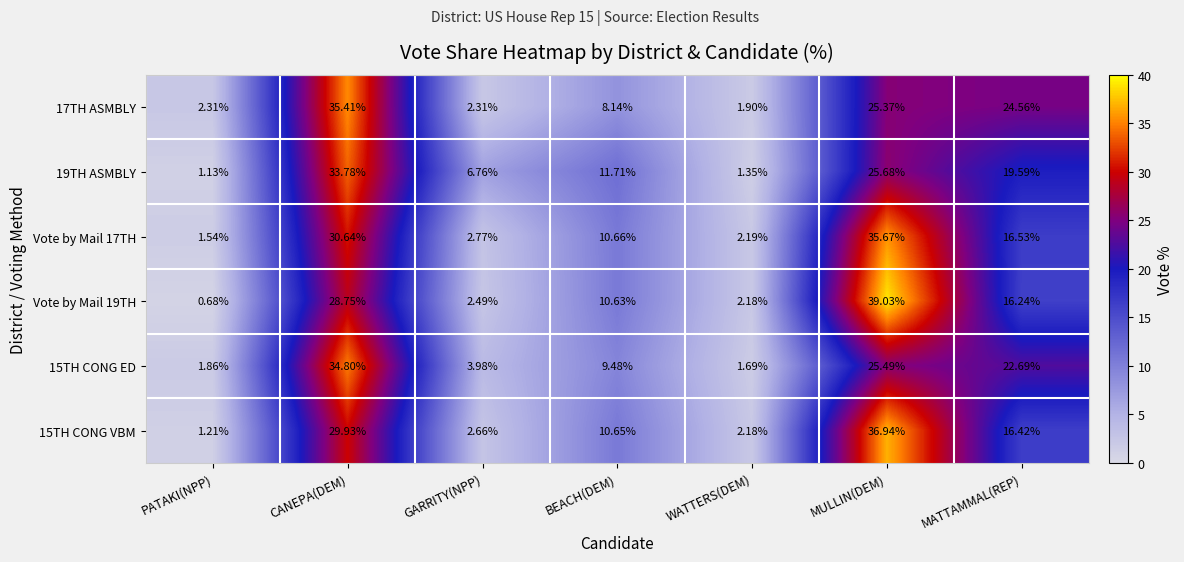

At which category is the sum across all series the highest?

CANEPA(DEM)